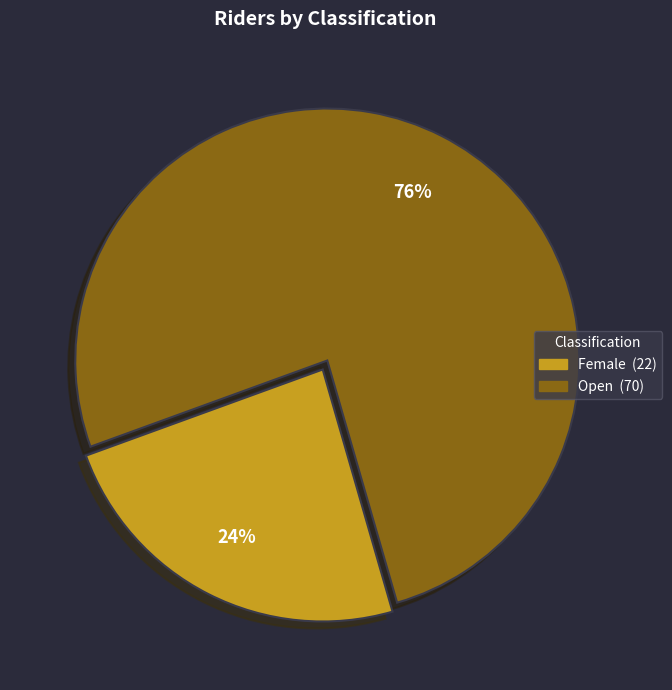

What is the ratio of the value at Female to the value at Open?

0.3